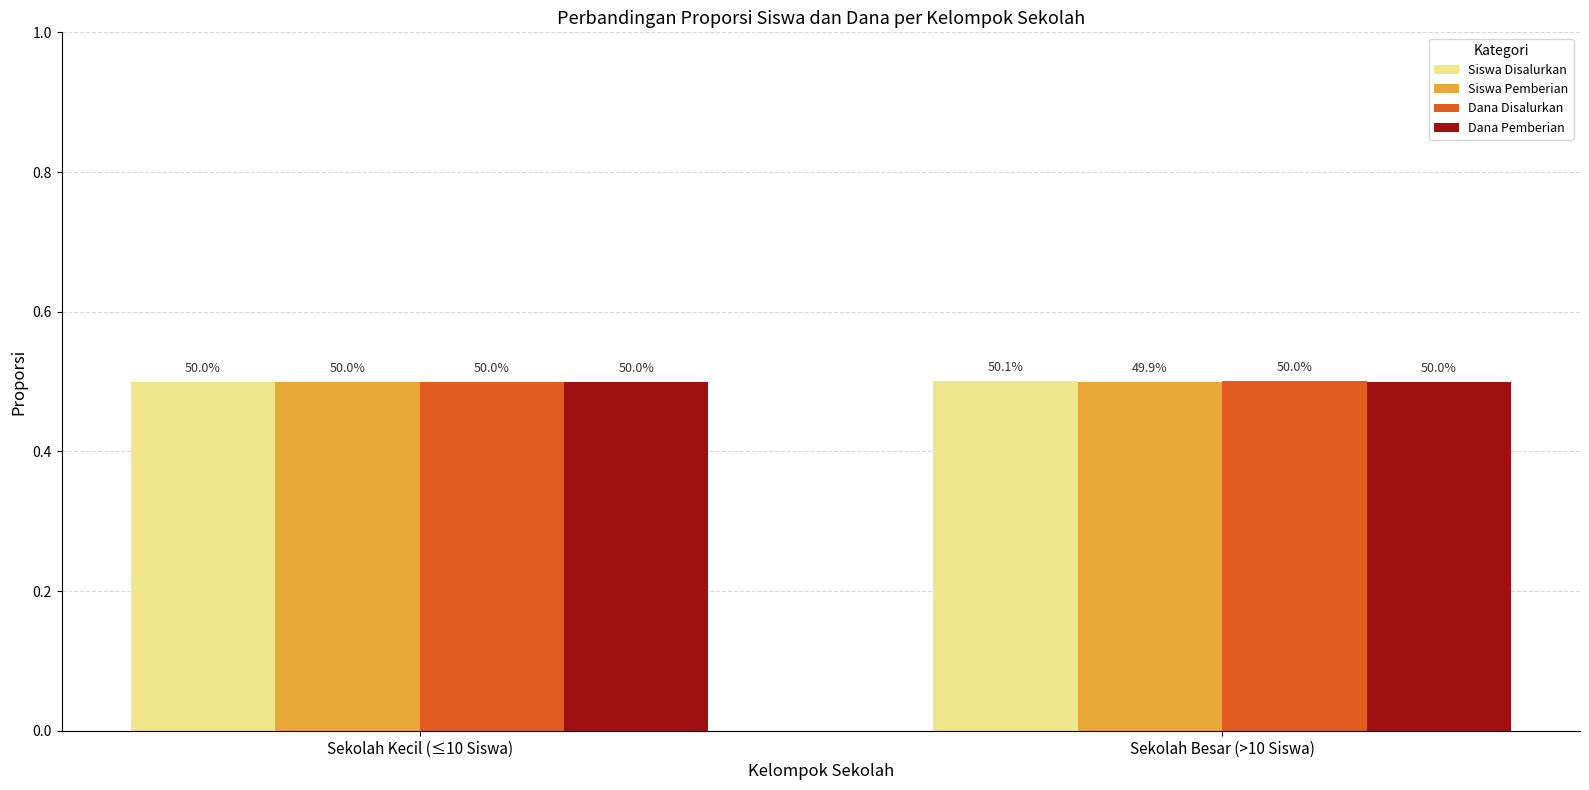

Where is Dana Disalurkan nearest to the value 0?

Sekolah Kecil (≤10 Siswa)